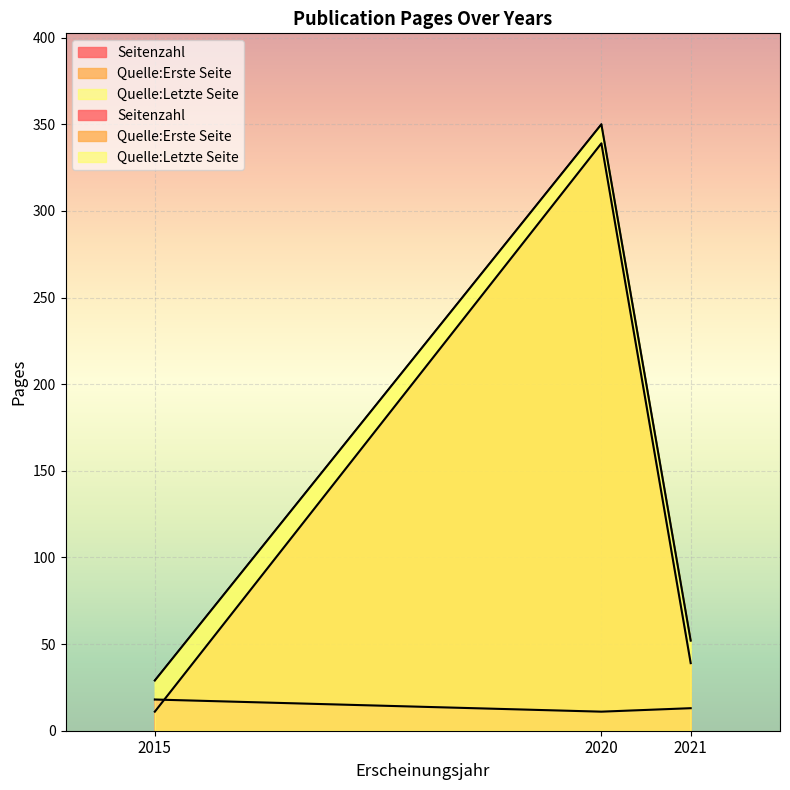

What is the sum of all Quelle:Letzte Seite values?

431